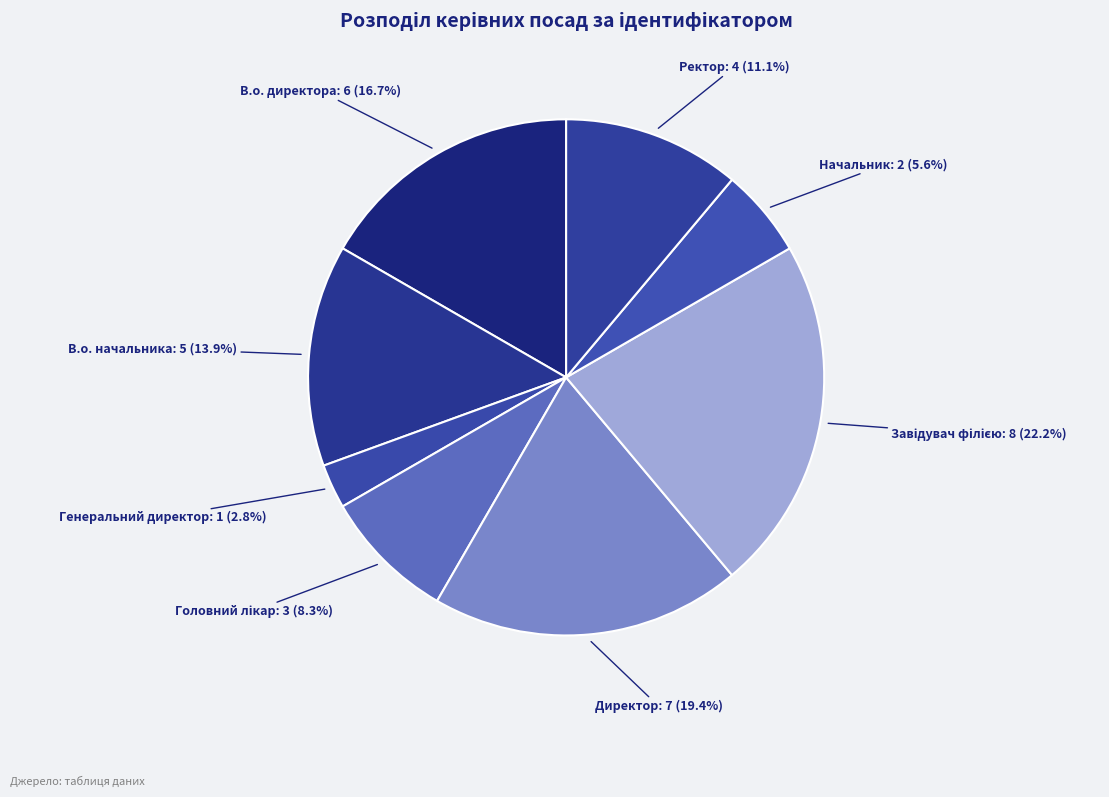

What percentage is NOT represented by Директор?

80.6%